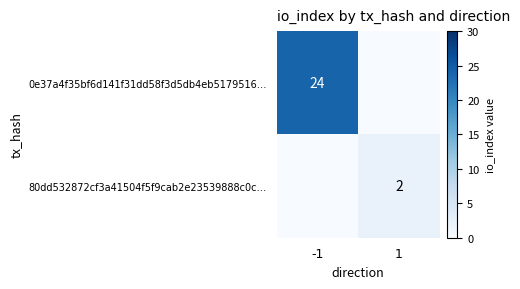

At which category does the chart reach its minimum across all series?

1